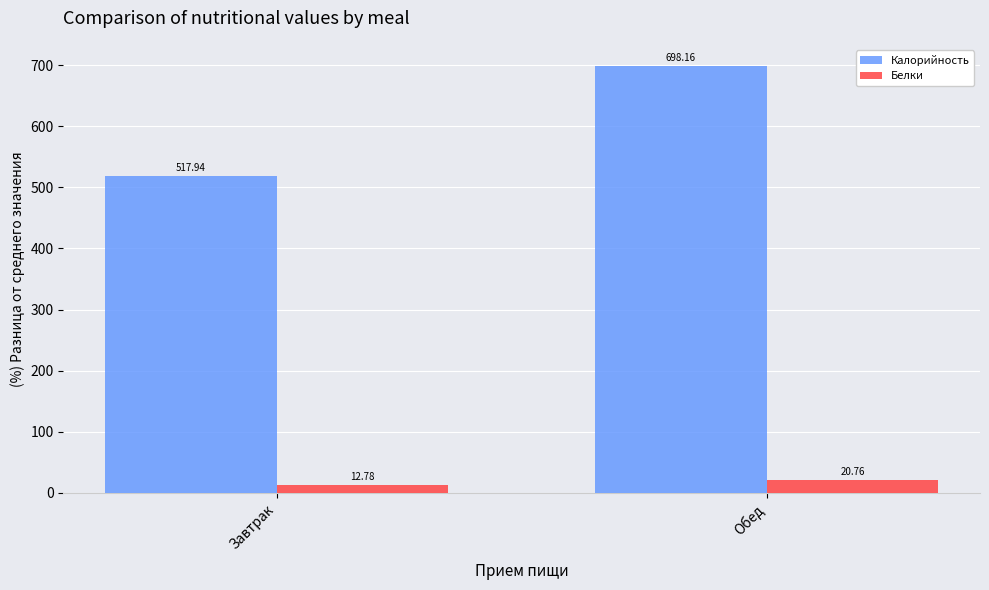

At which category is the sum across all series the highest?

Обед